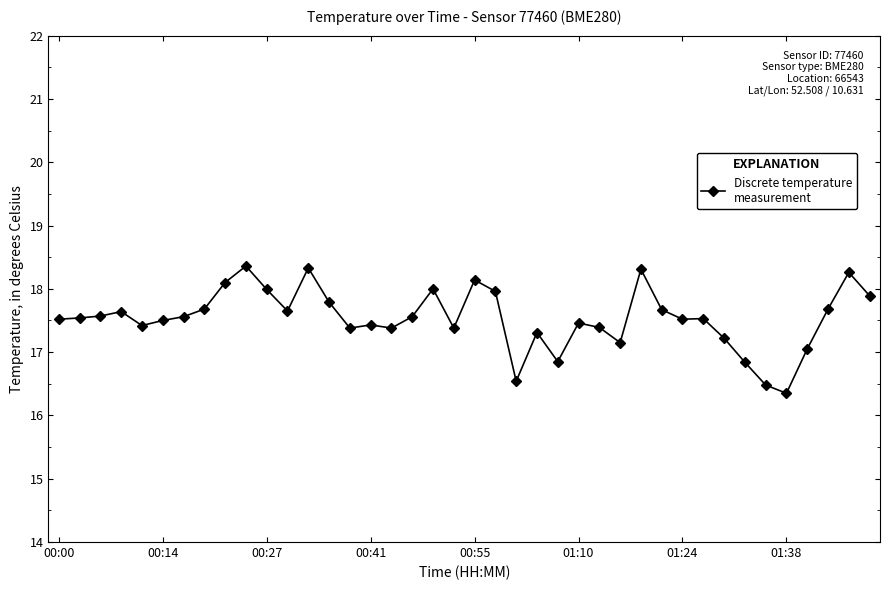

What is the value of the 22nd point from the left?

18.0